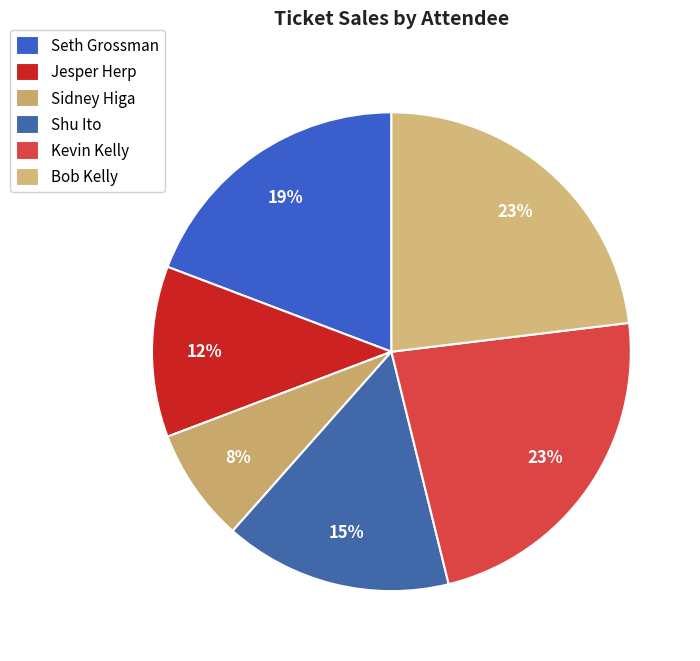

What percentage do Shu Ito and Jesper Herp together represent?

26.9%